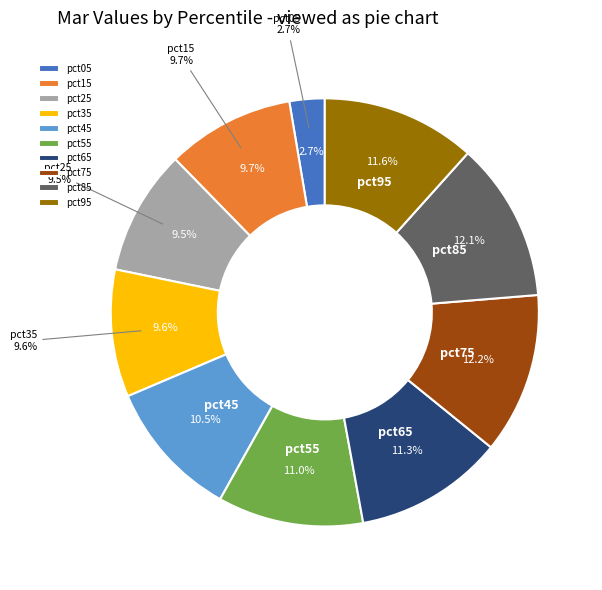

Do pct25 and pct35 together represent more than half of the pie?

No